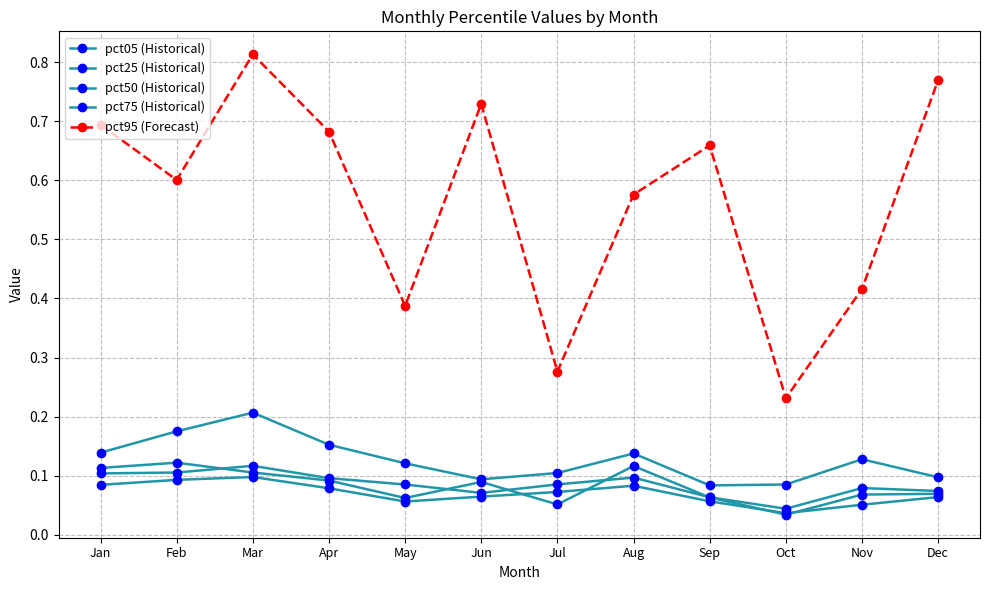

True or false: pct95 (Forecast) has more than 2 interior local peaks.

True